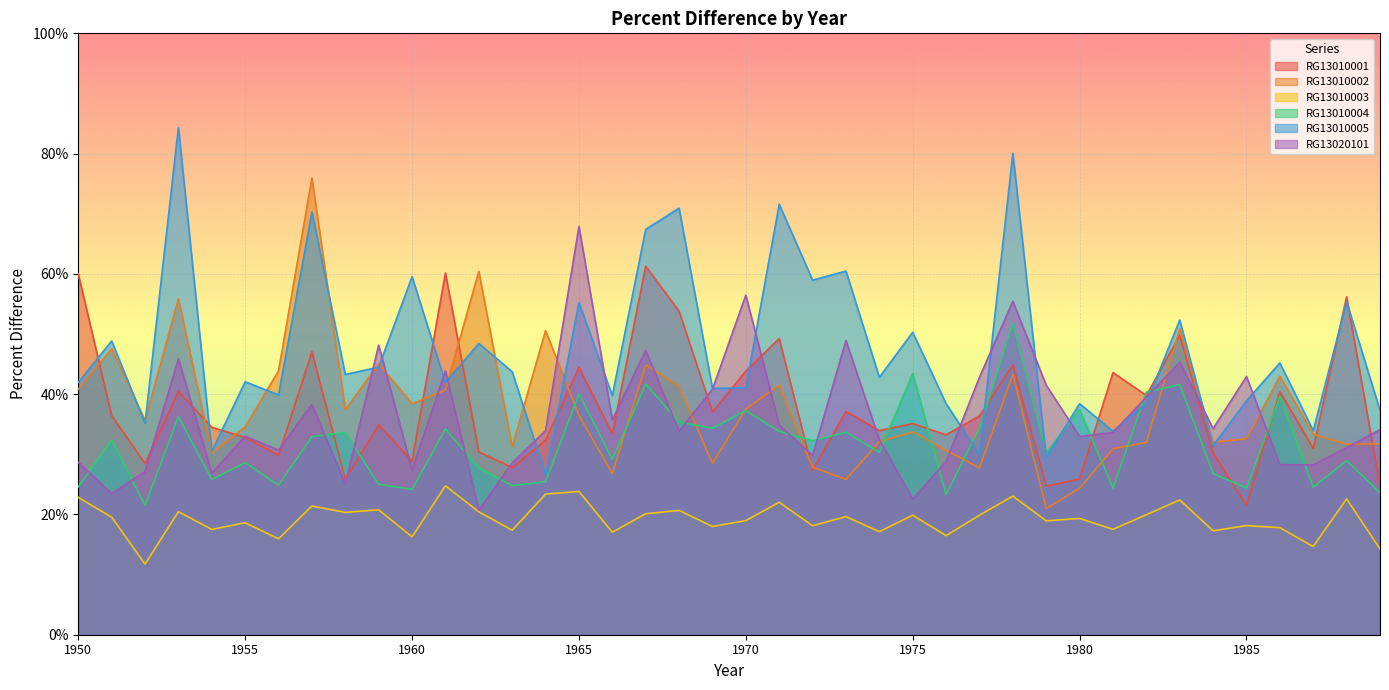

How many intersections are there between RG13010002 and RG13010005?

12